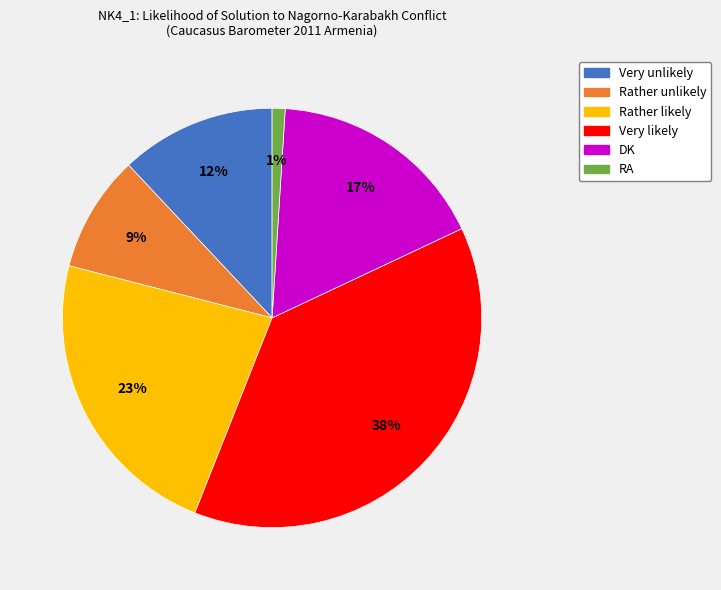

Do DK and RA together represent more than half of the pie?

No